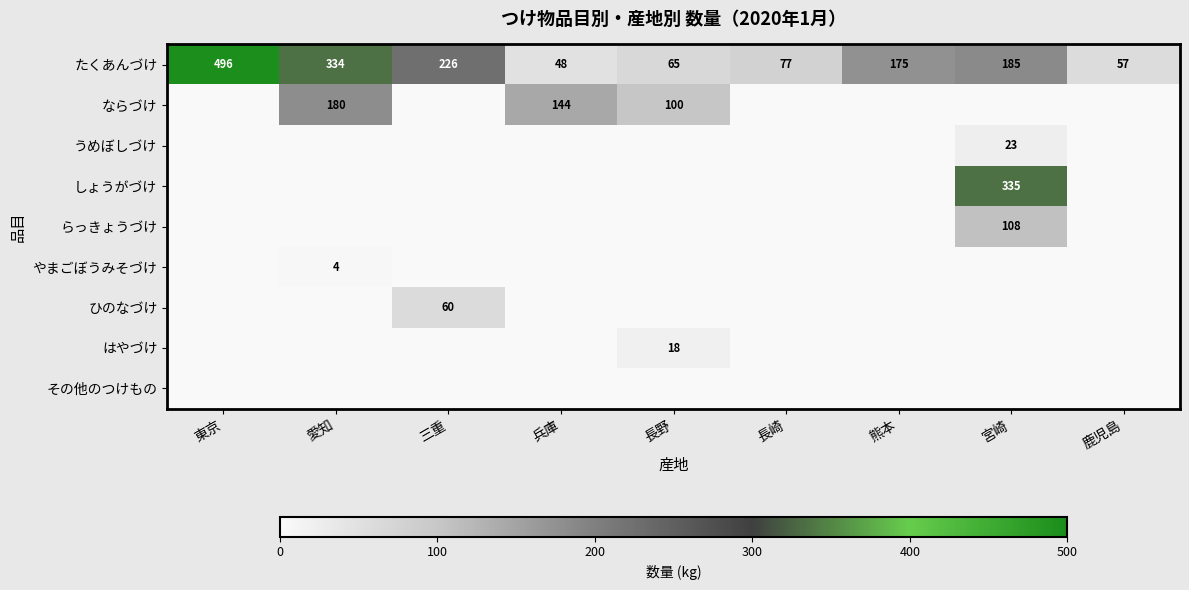

How many data points does each series have?

9